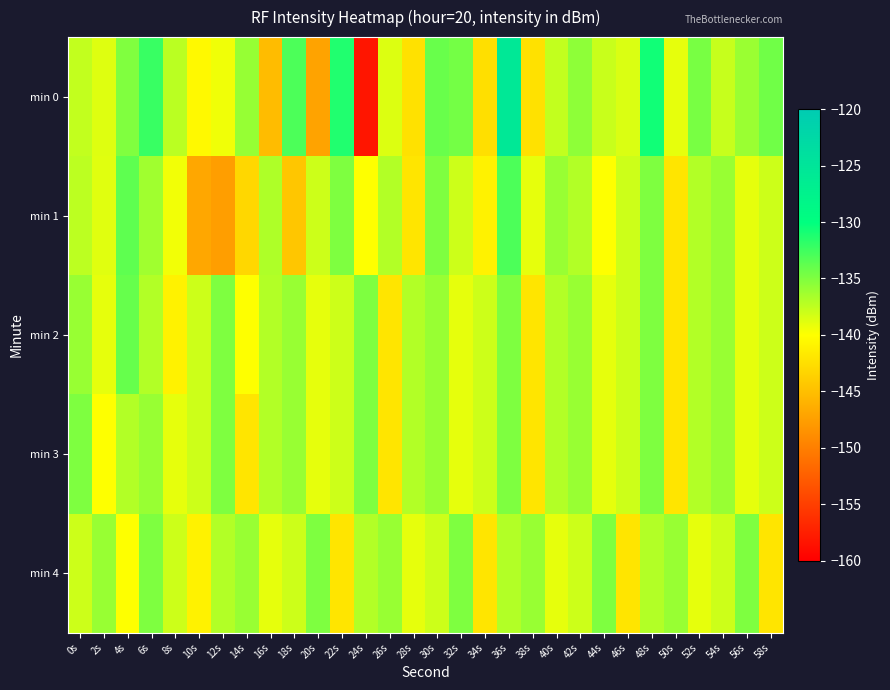

At 12s, list the series in order from smallest to largest.

min 1, min 0, min 4, min 2, min 3